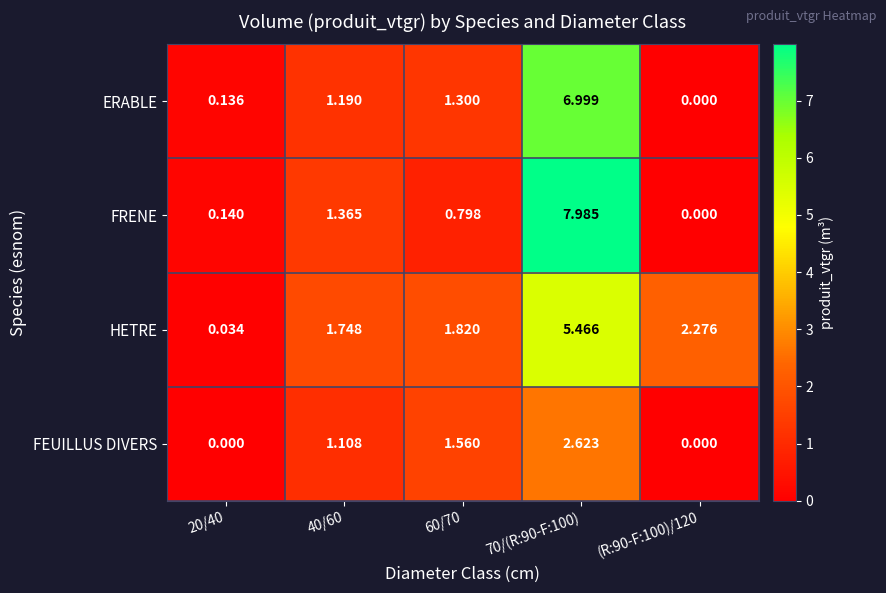

Rank the series at 70/(R:90-F:100) from highest to lowest value.

FRENE, ERABLE, HETRE, FEUILLUS DIVERS